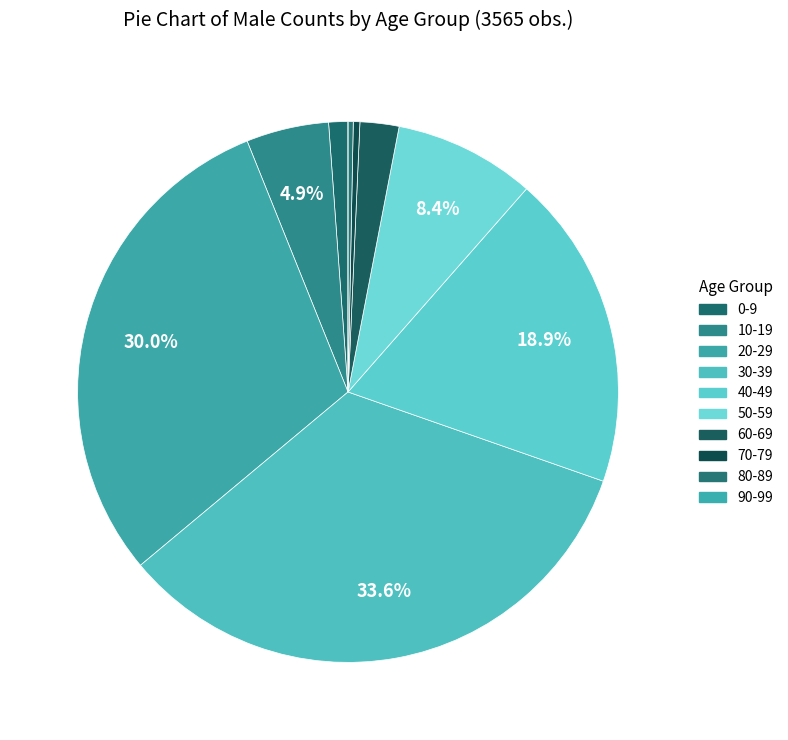

Does any single category account for the majority?

No